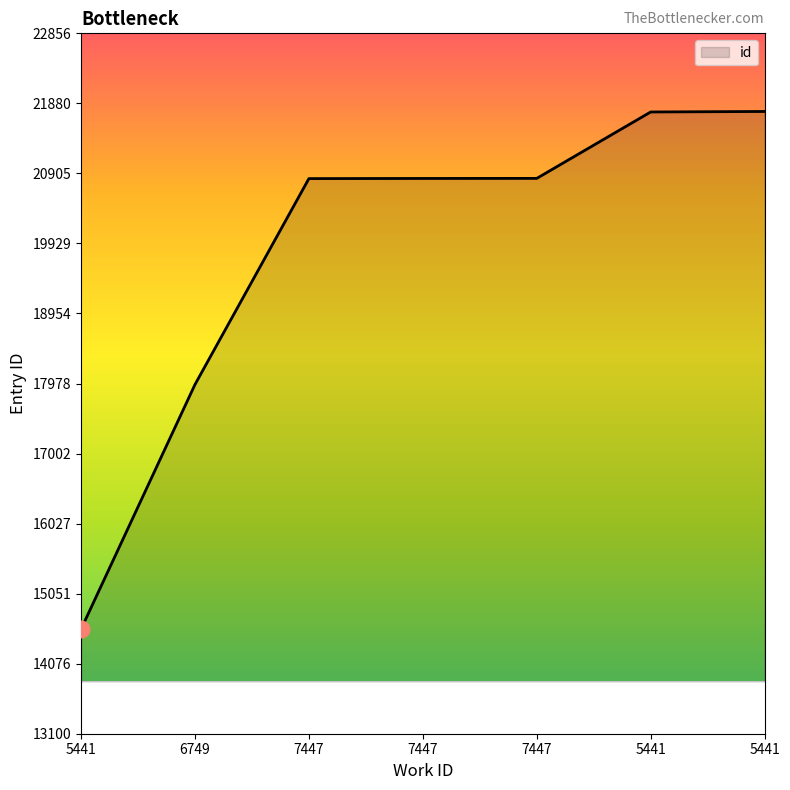

Reading right to left, what are all the values shown in this chart?

21768	21761	20836	20835	20833	17964	14556